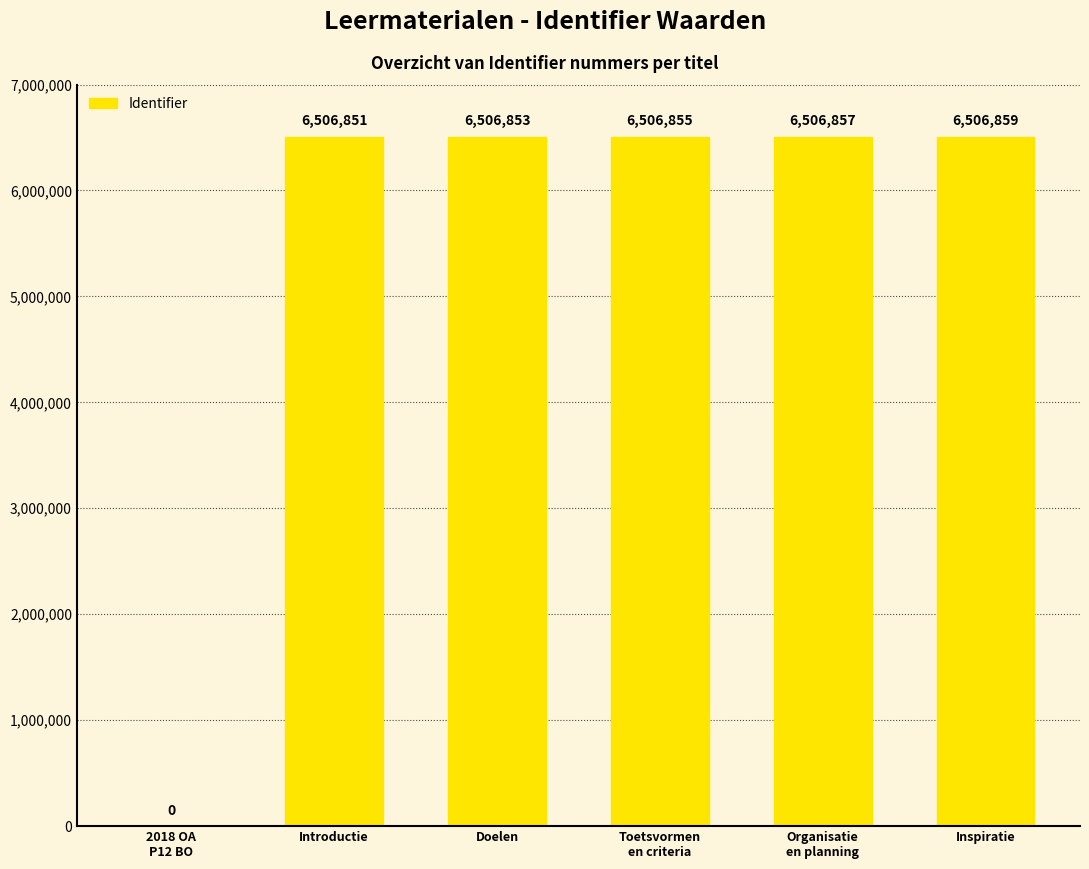

Is it true that the value at Doelen is 3785952?

False